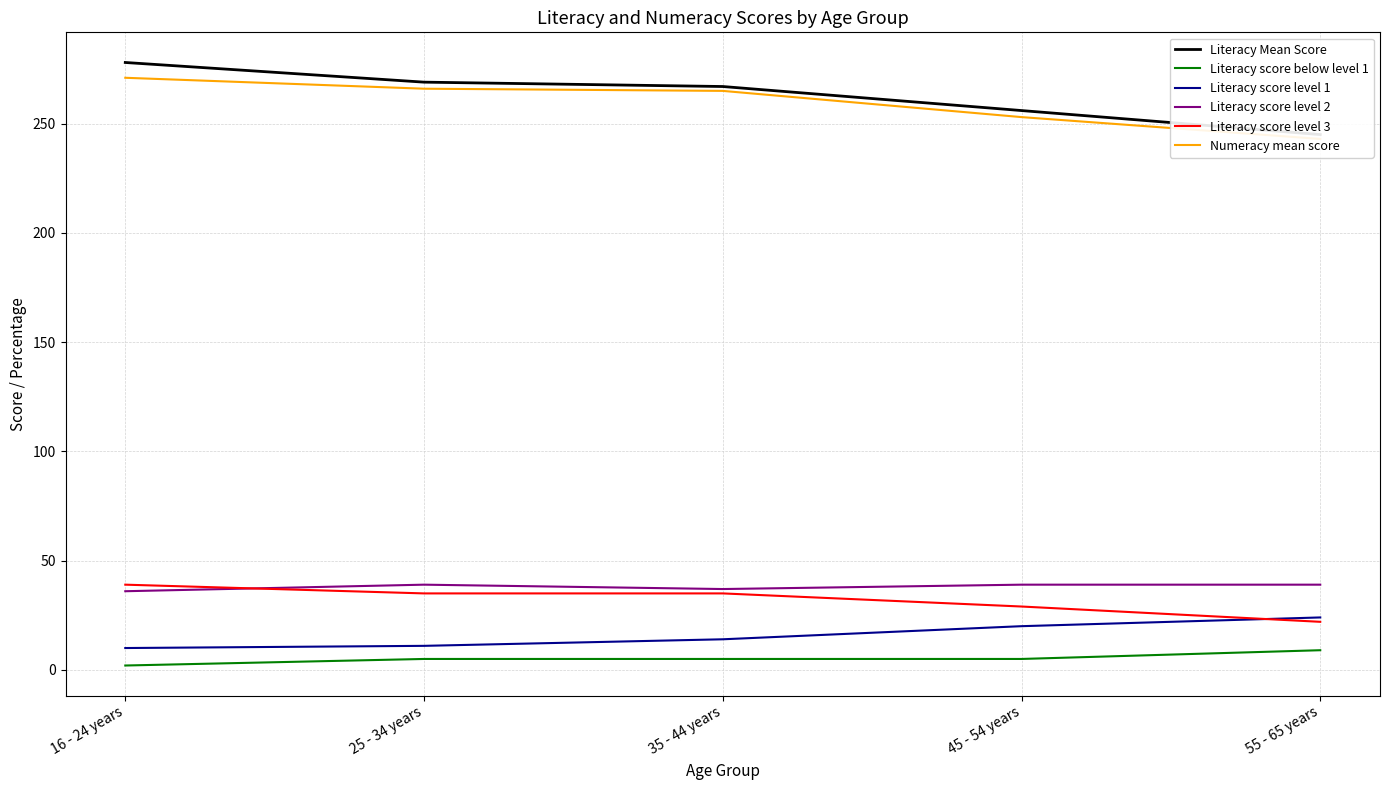

Rank the series by their maximum value, from lowest to highest.

Literacy score below level 1, Literacy score level 1, Literacy score level 2, Literacy score level 3, Numeracy mean score, Literacy Mean Score